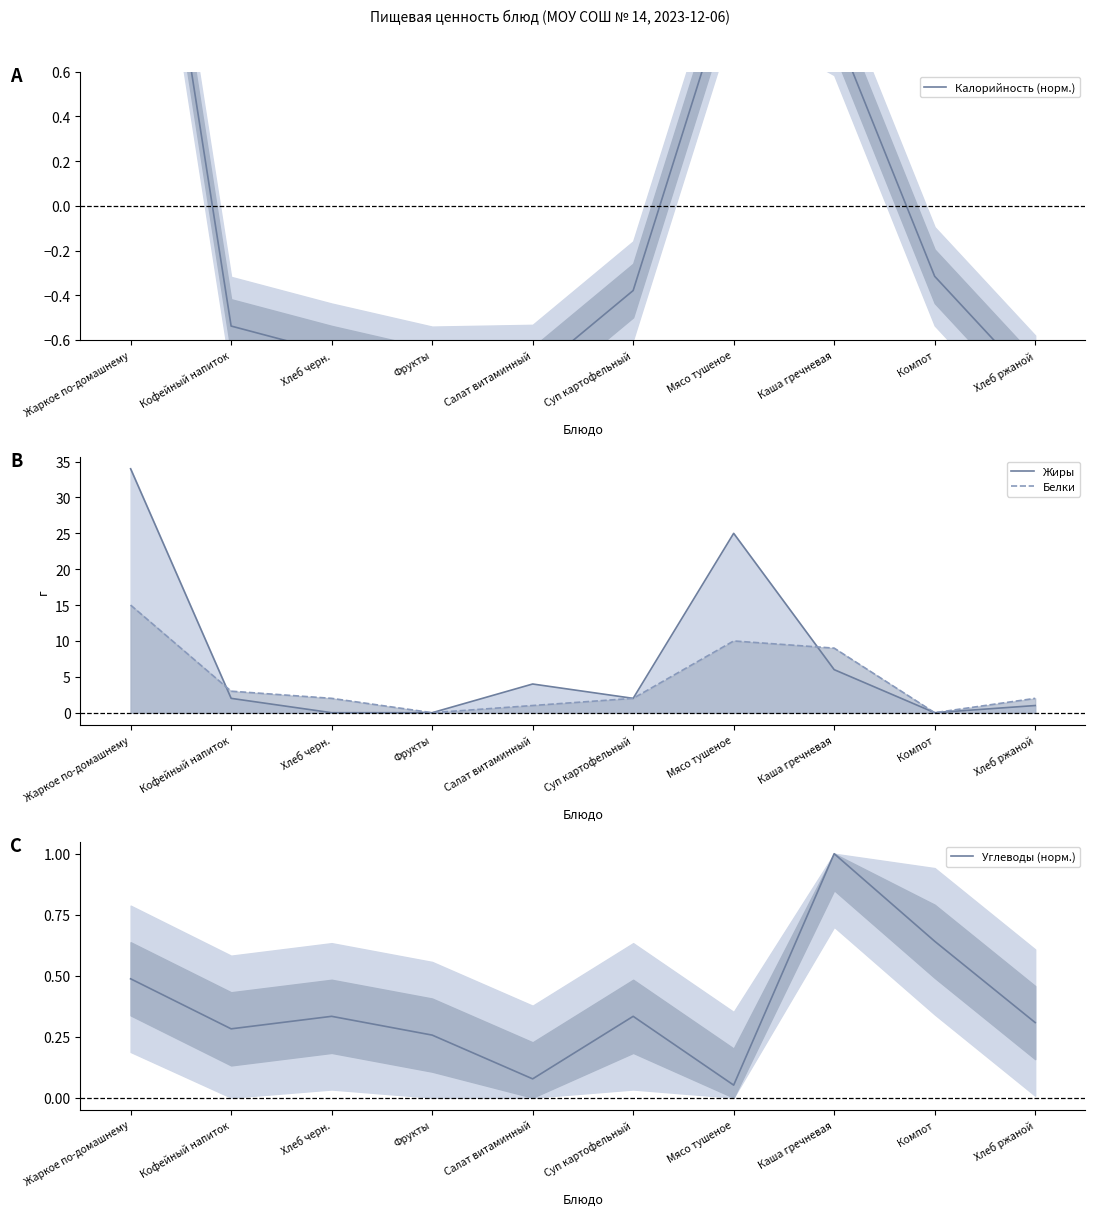

How many values in Калорийность (норм.) are below zero?

7